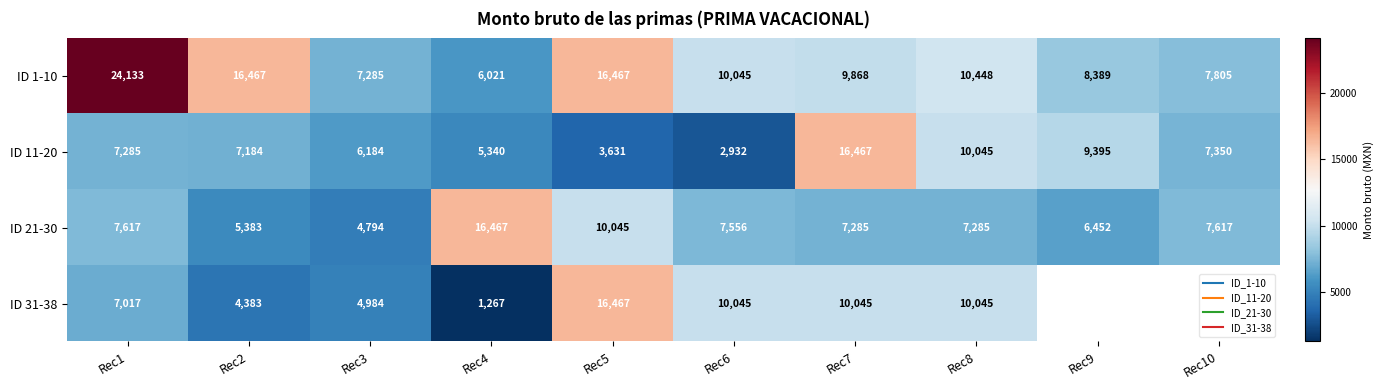

What is the difference between the second highest and second lowest values in the ID 21-30 series?

4662.7